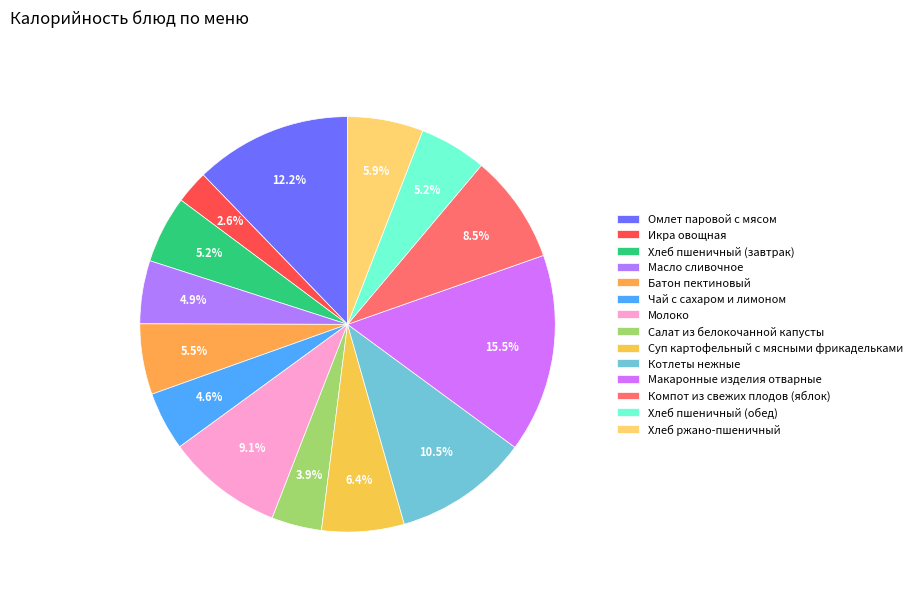

What percentage is NOT represented by Масло сливочное?

95.1%